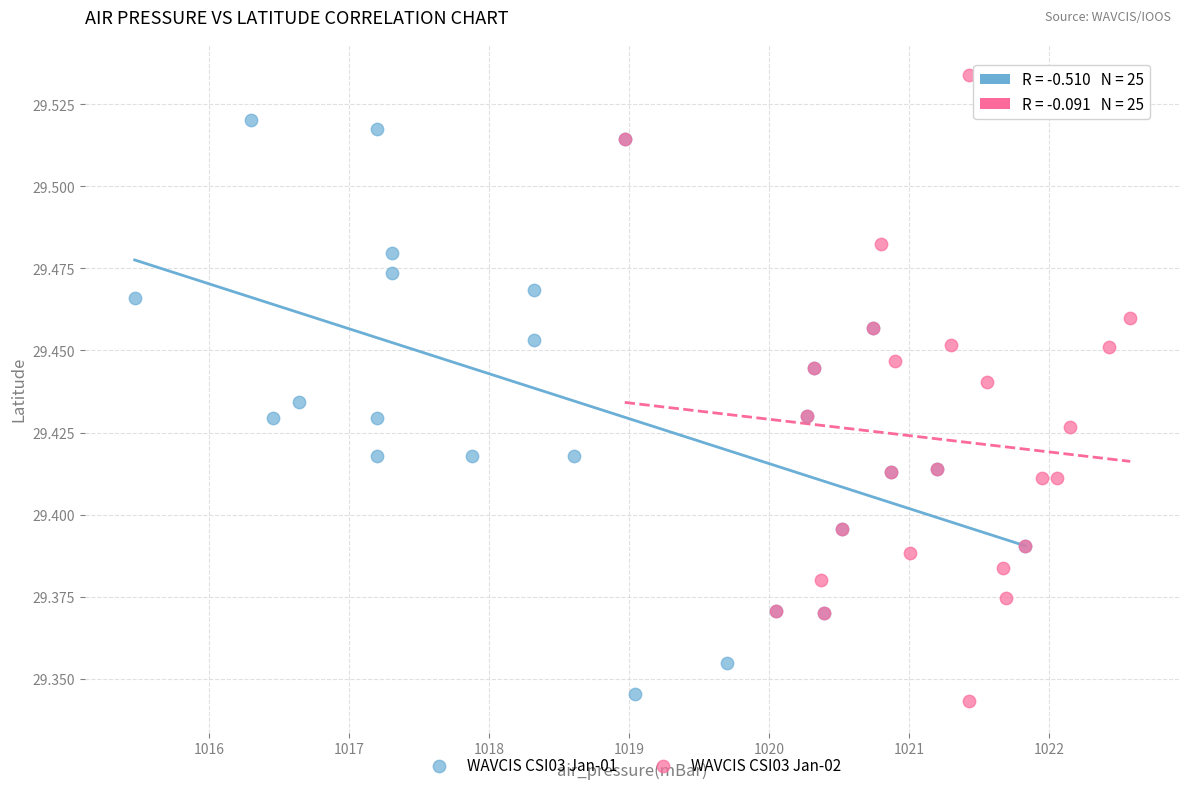

What are all the series names shown in the legend?

WAVCIS CSI03 Jan-01, WAVCIS CSI03 Jan-02